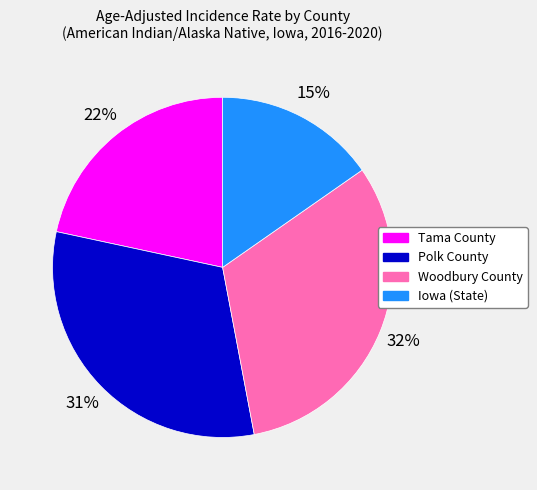

To the nearest percent, what portion does Polk County represent?

31%